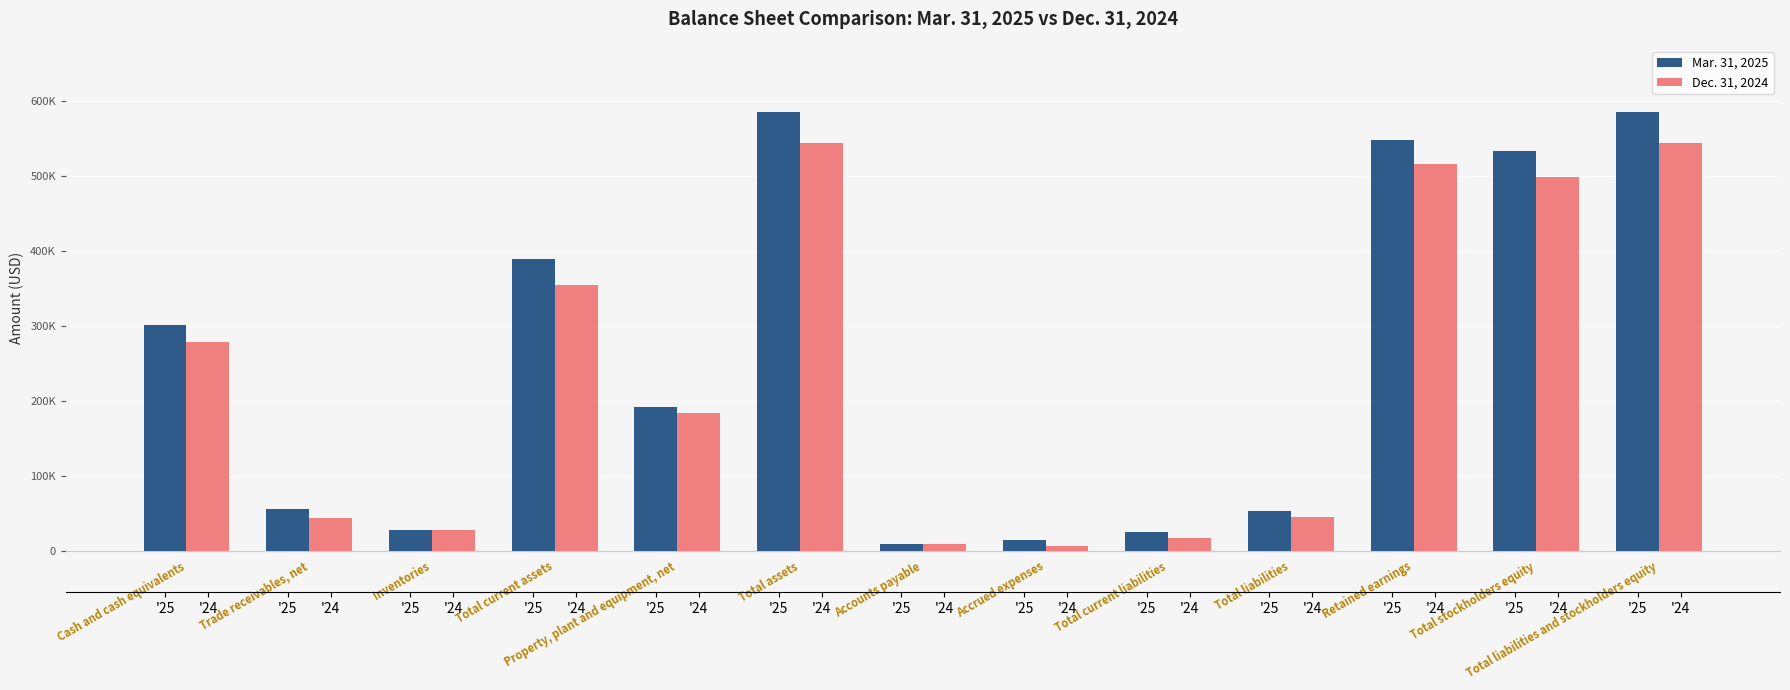

At which category does the chart reach its minimum across all series?

Accrued expenses